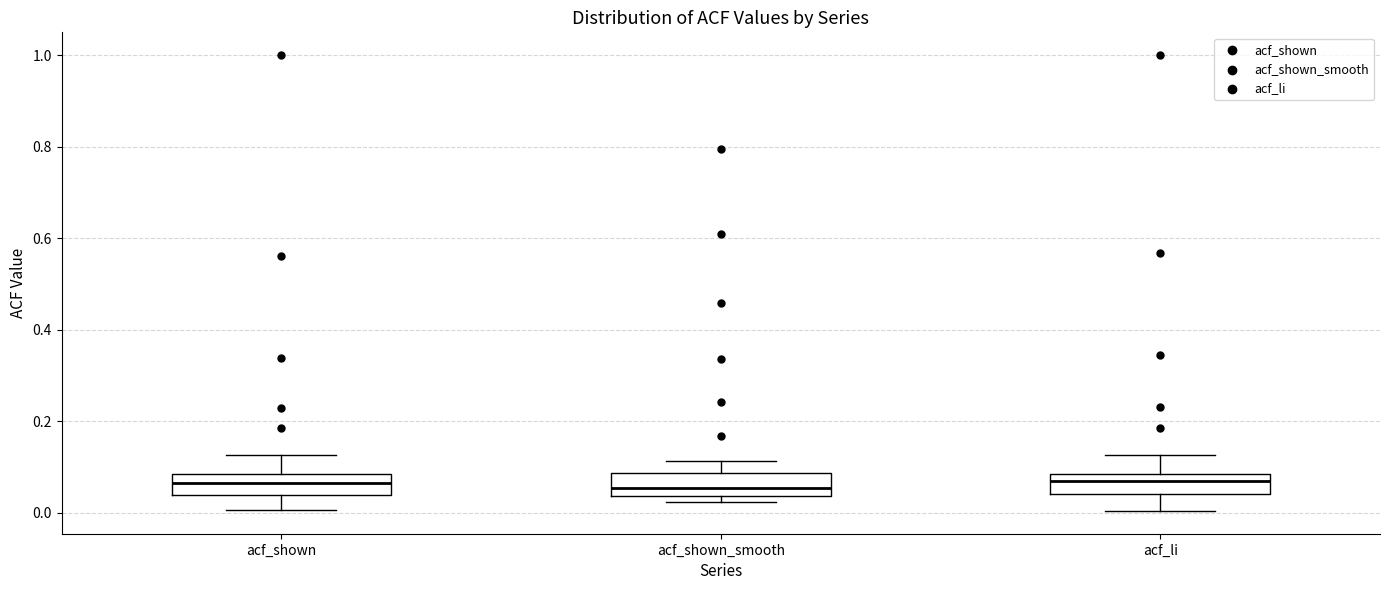

Where is the upper edge of the box for acf_li on the y-axis? The values are not printed on the chart, so give them approximately, as read against the axis.

0.08